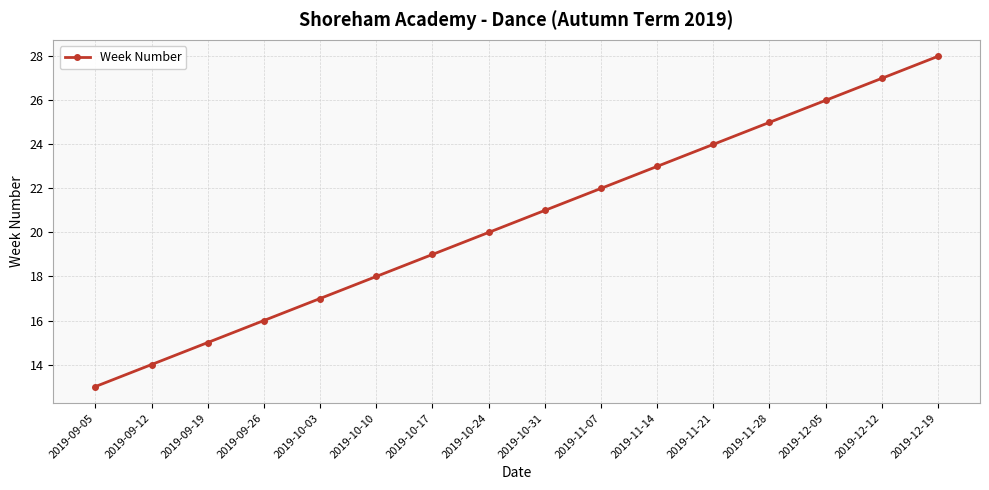

True or false: there are more than 1 points higher than both neighbors.

False